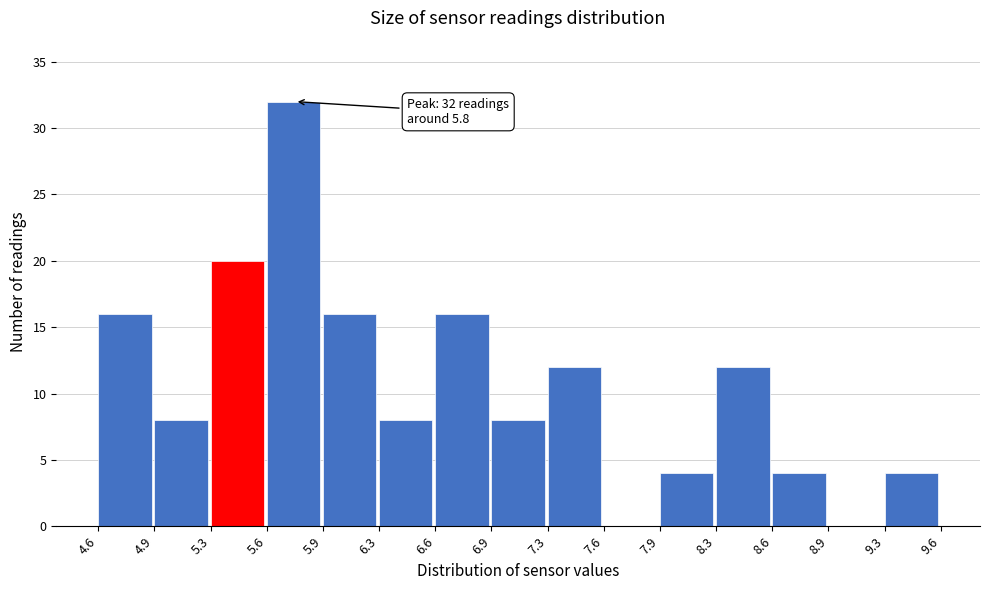

Over which range of the x-axis is the bar tallest?

5.6 to 5.9